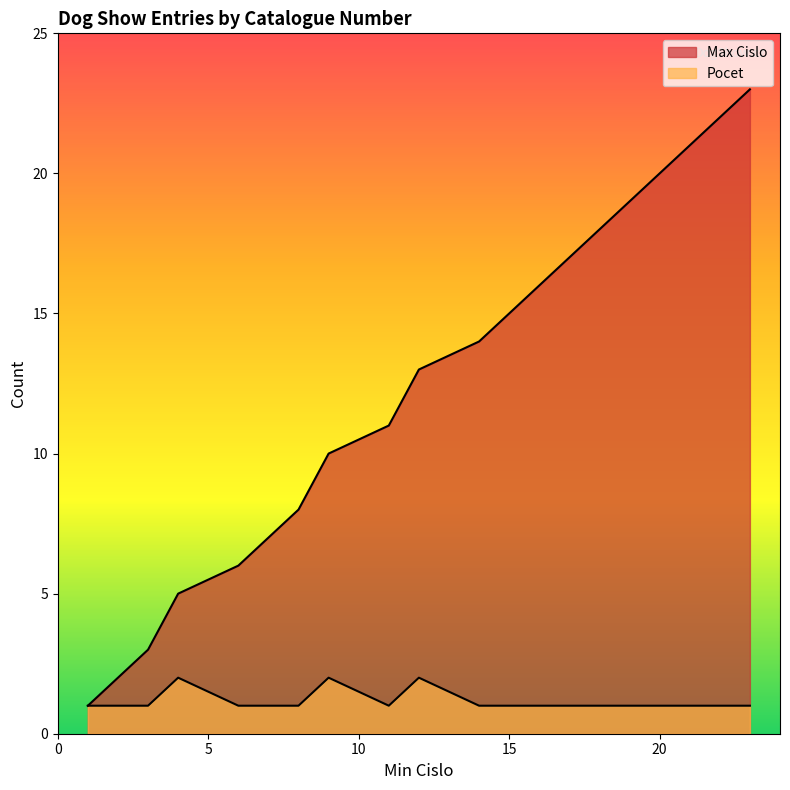

Reading left to right, list all the values displayed in this chart.

Max Cislo: 1	2	3	5	6	7	8	10	11	13	14	15	16	17	18	19	20	21	22	23
Pocet: 1	1	1	2	1	1	1	2	1	2	1	1	1	1	1	1	1	1	1	1